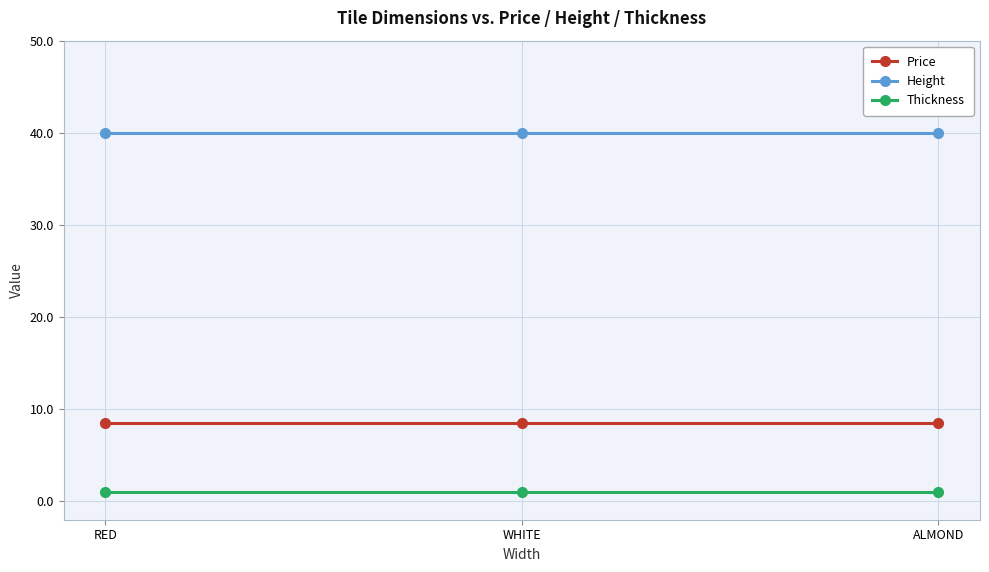

What are all the series names shown in the legend?

Price, Height, Thickness